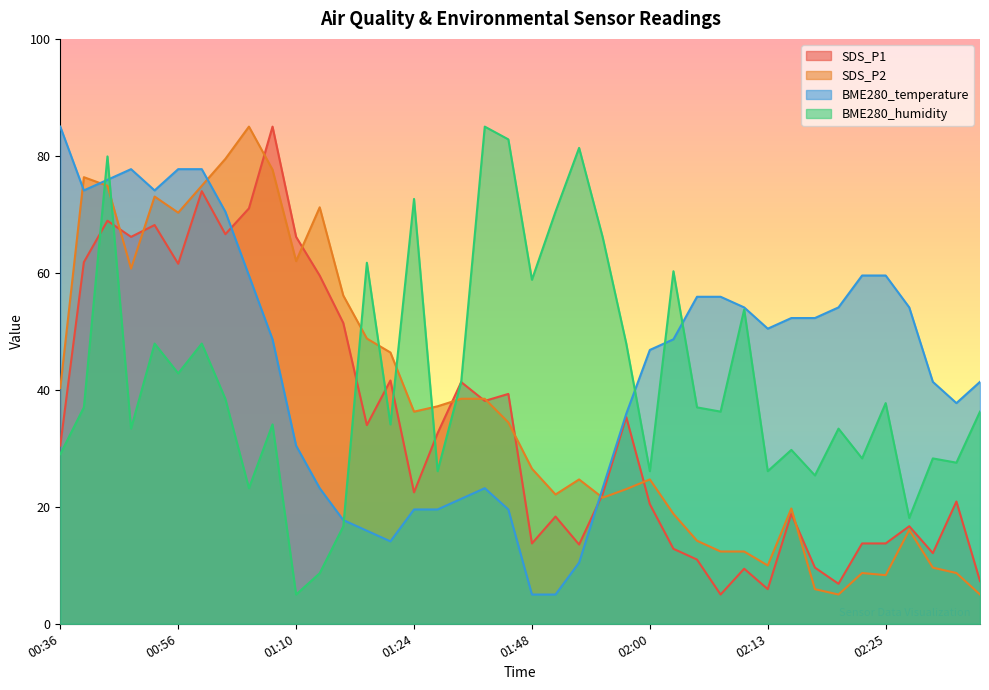

Is the value of BME280_humidity at 01:24 greater than the value of SDS_P1 at 01:24?

Yes